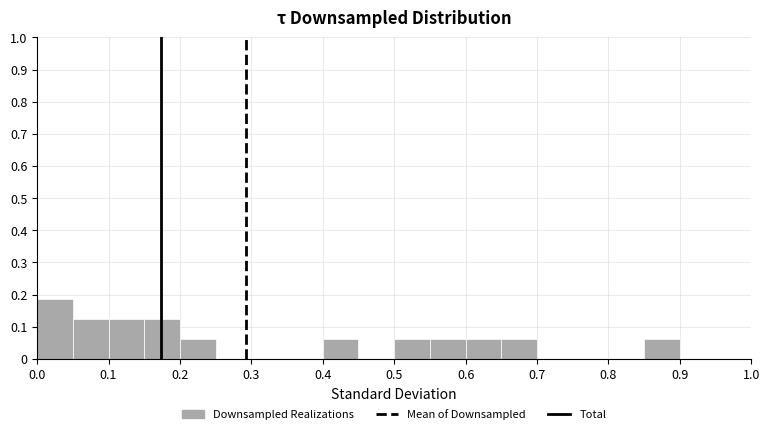

Over which range of the x-axis is the bar tallest?

0.00 to 0.05